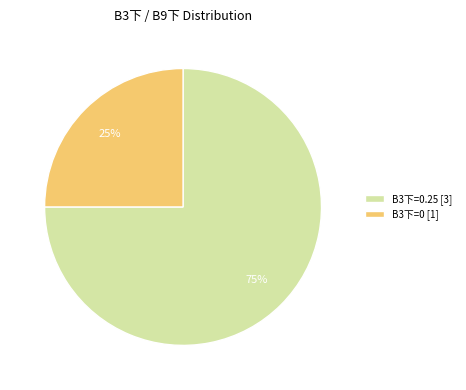

What percentage is the B3下=0 [1] slice, to the nearest percent?

25%